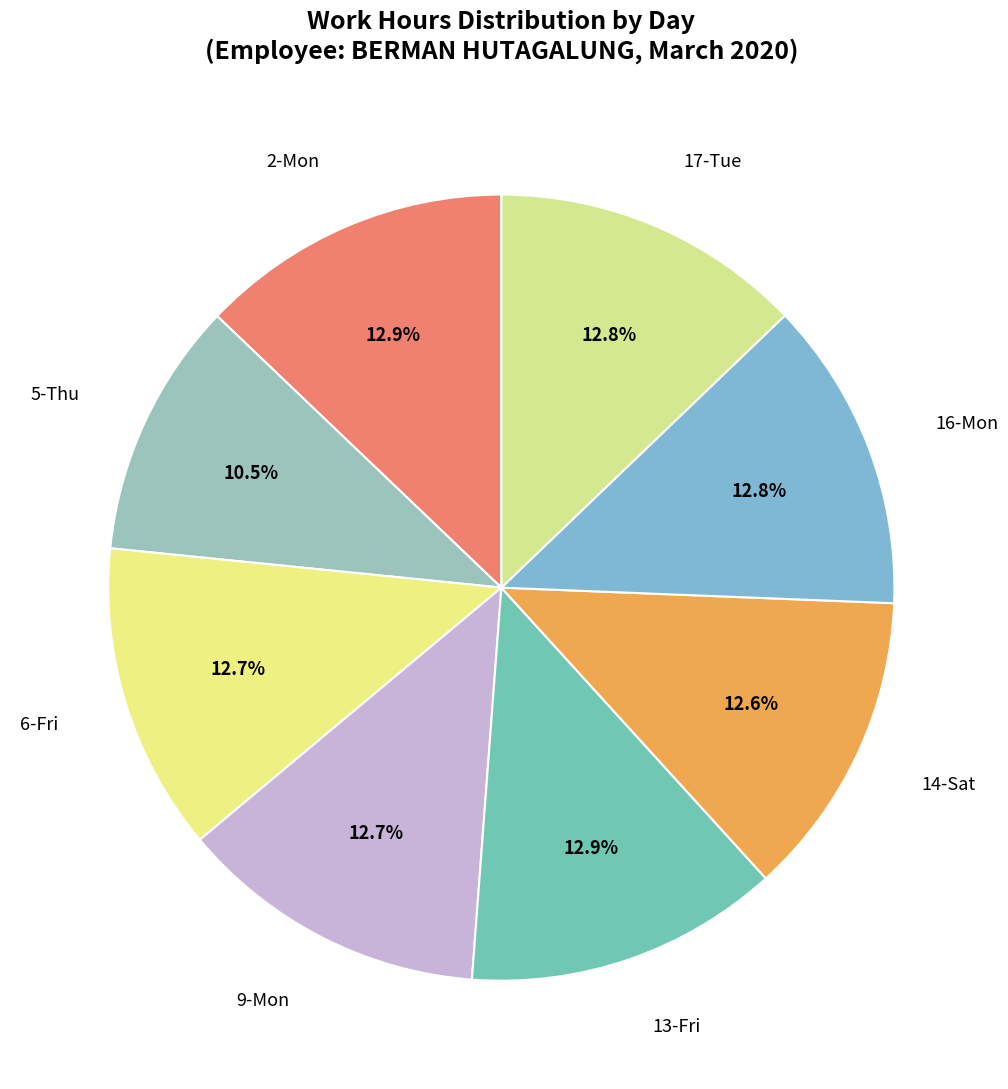

Which category has the biggest portion of the pie?

13-Fri